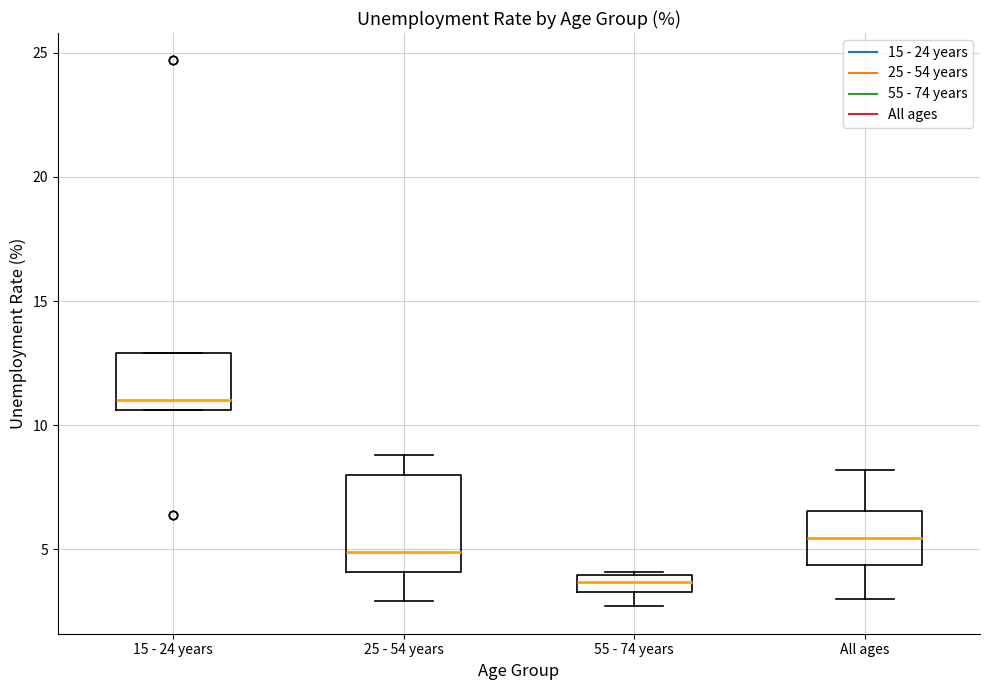

Where is the lower edge of the box for All ages on the y-axis? The values are not printed on the chart, so give them approximately, as read against the axis.

4.5